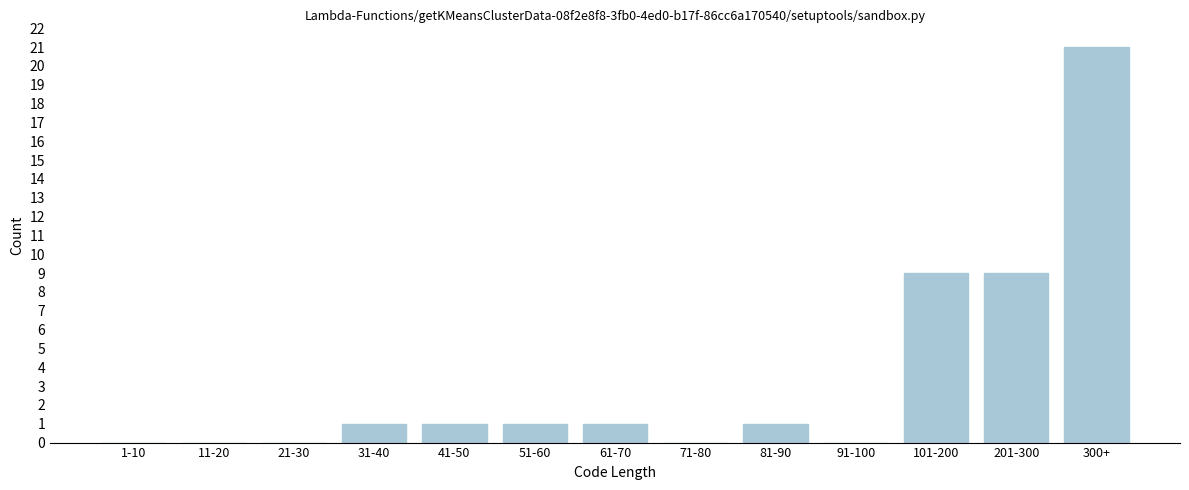

Reading left to right, transcribe all the data shown in this chart.

1-10=0	11-20=0	21-30=0	31-40=1	41-50=1	51-60=1	61-70=1	71-80=0	81-90=1	91-100=0	101-200=9	201-300=9	300+=21